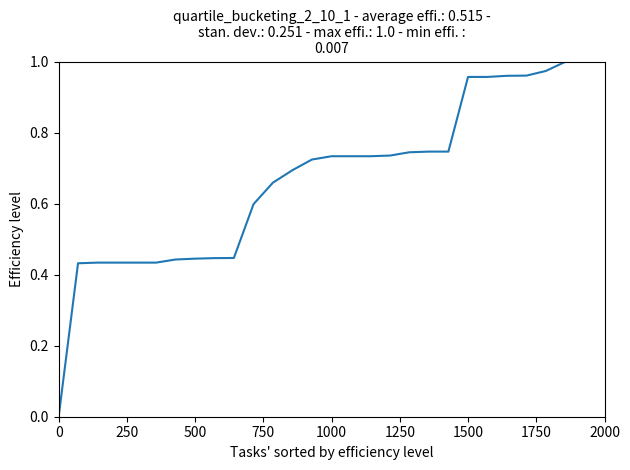

How many values are above zero?

28